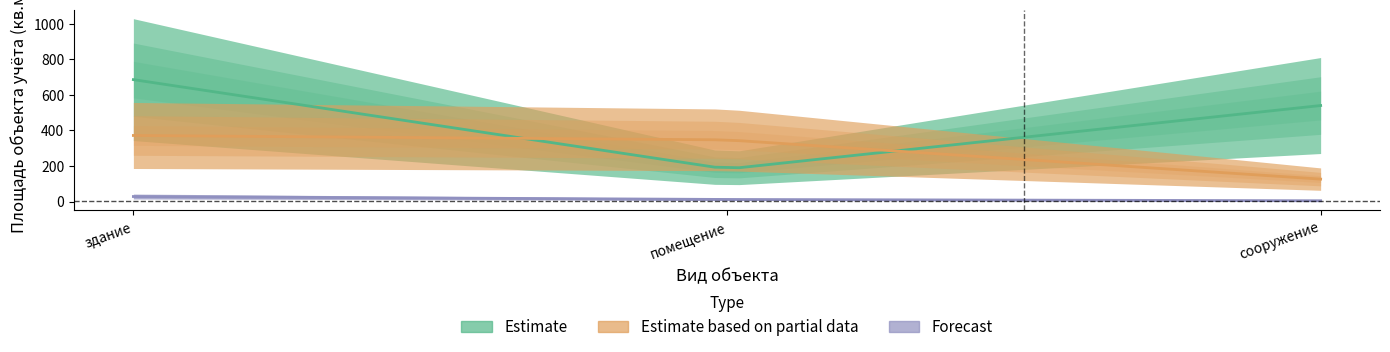

What is the label of the 3rd point from the right?

здание